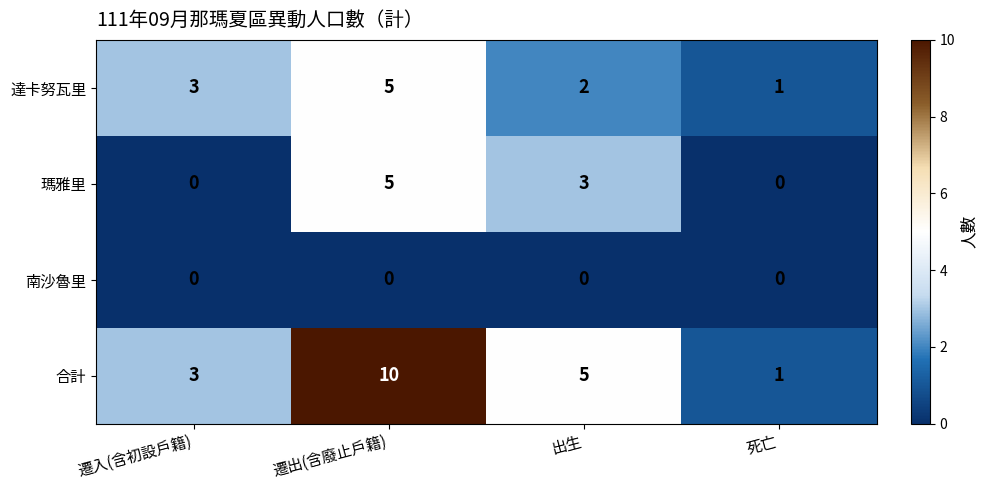

At how many categories does at least one series exceed 6?

1